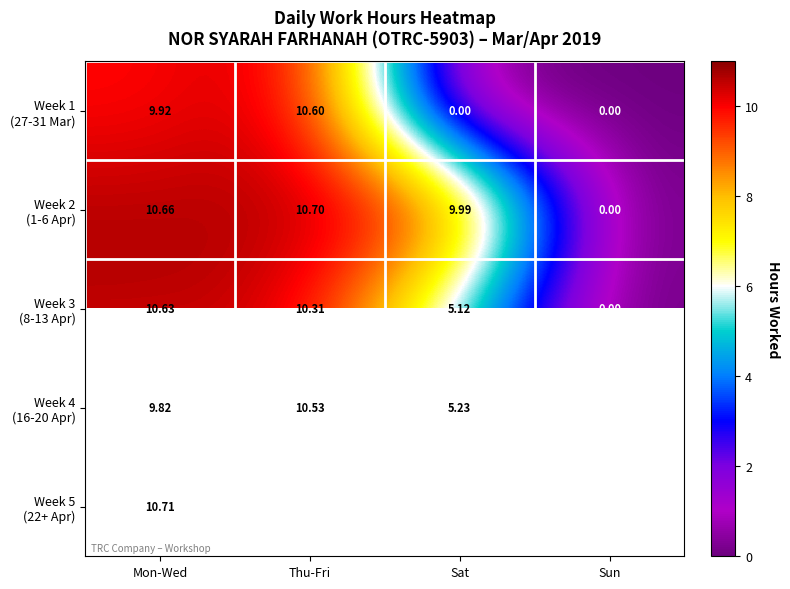

The value of Week 2 (1-6 Apr) at Mon-Wed is 3.5. True or false?

False